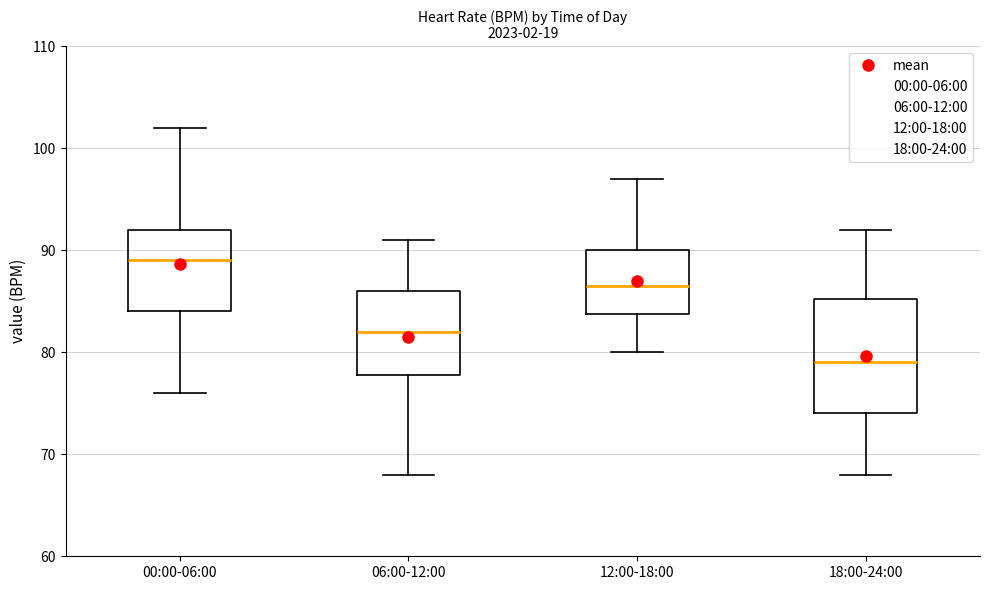

Which box's median line is the lowest?

18:00-24:00